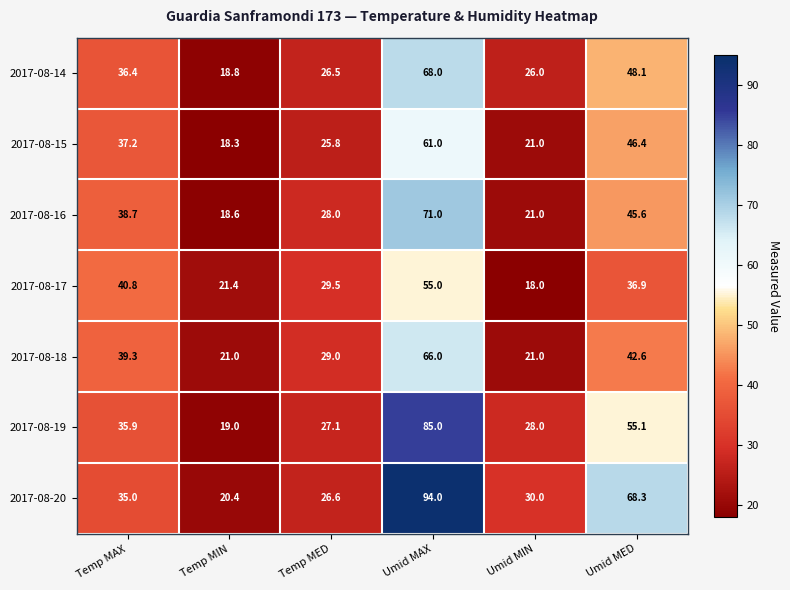

What is the highest value of the 2017-08-18 series?

66.0